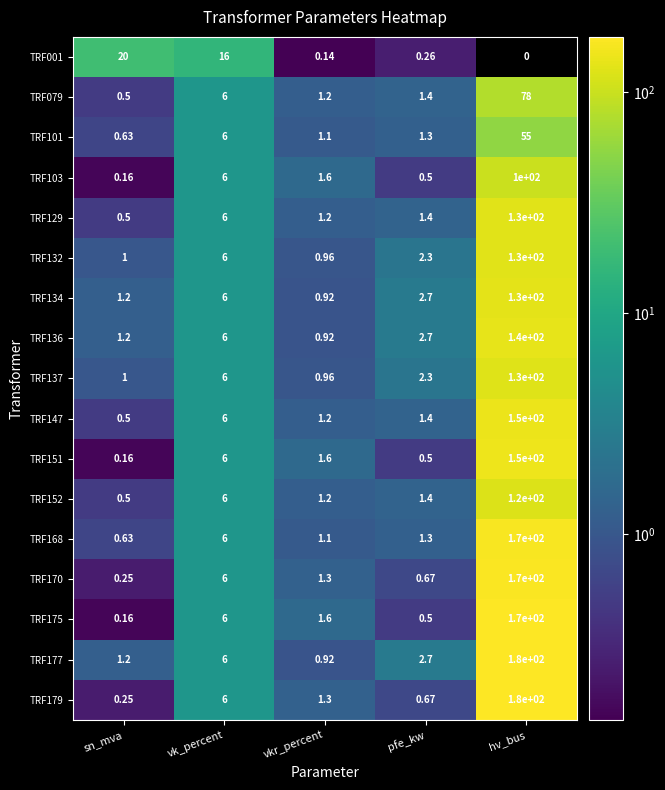

What is the difference between the second highest and minimum values in the TRF151 series?

5.8